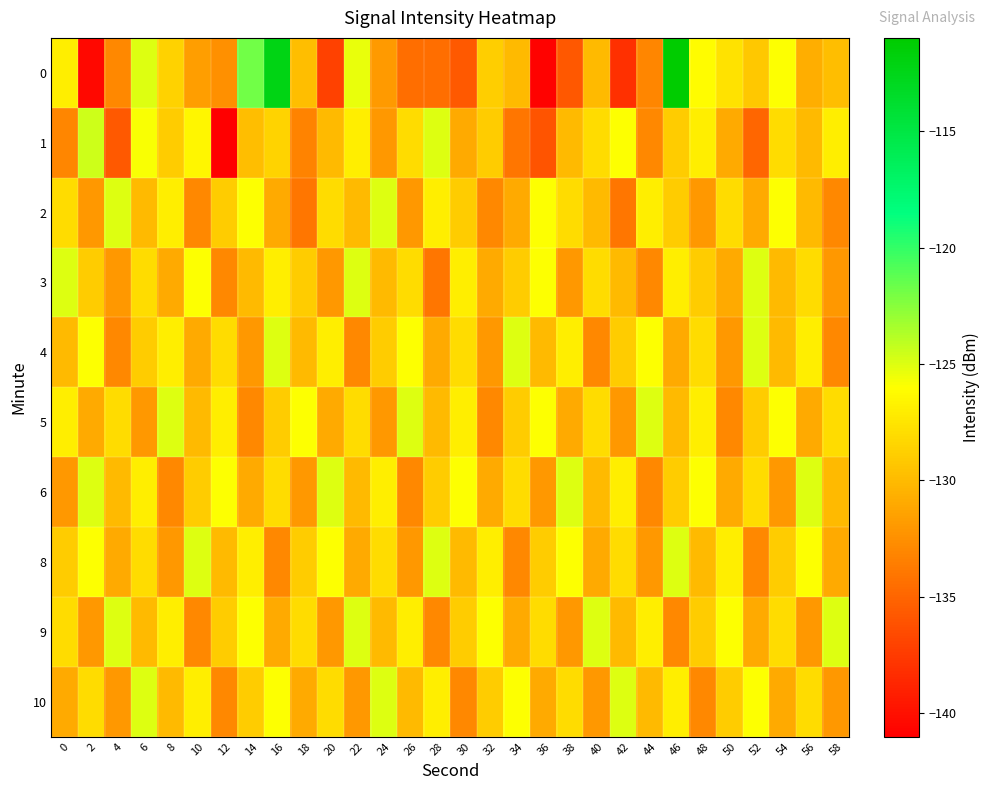

Between 26 and 58, which is larger?

58